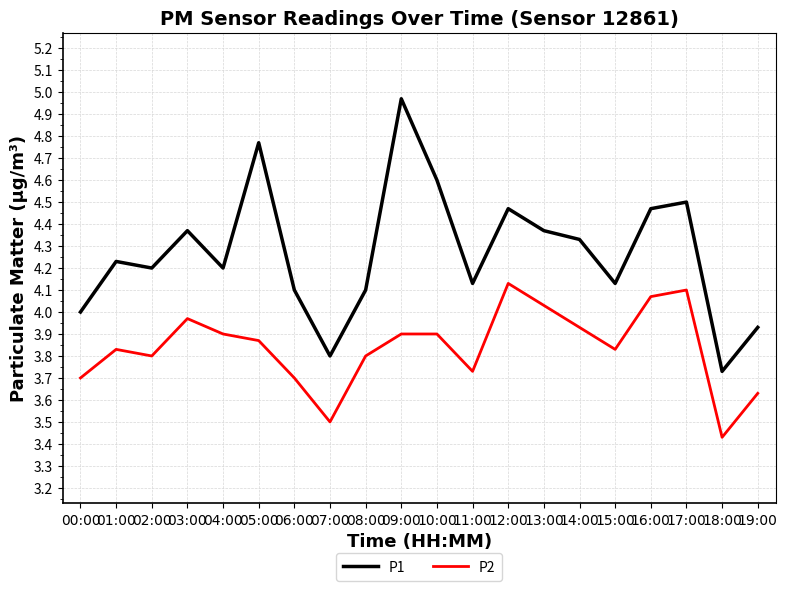

Between 12:00 and 14:00, which series saw the biggest shift?

P2